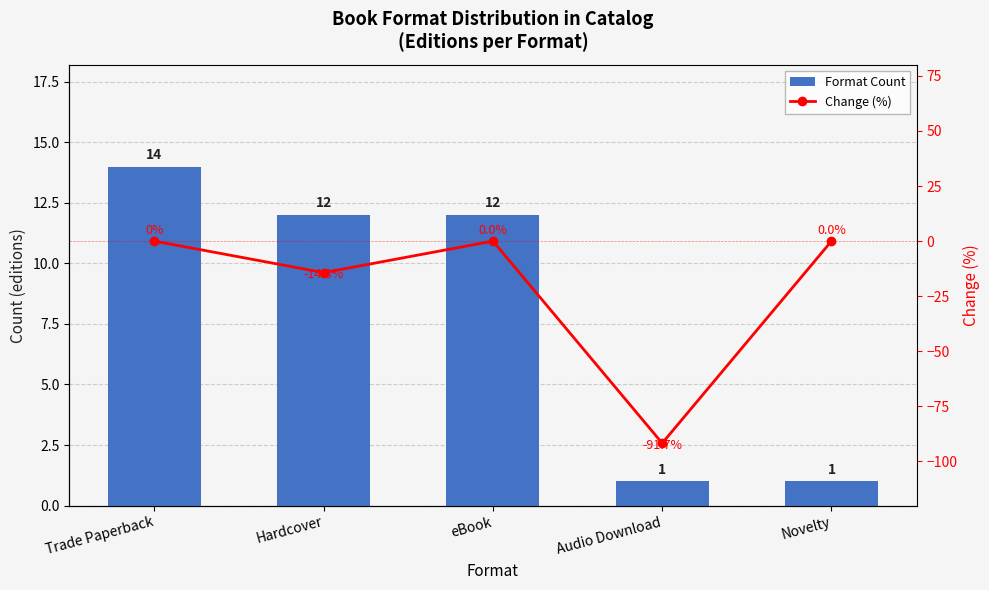

What is the label of the 1st bar from the right?

Novelty